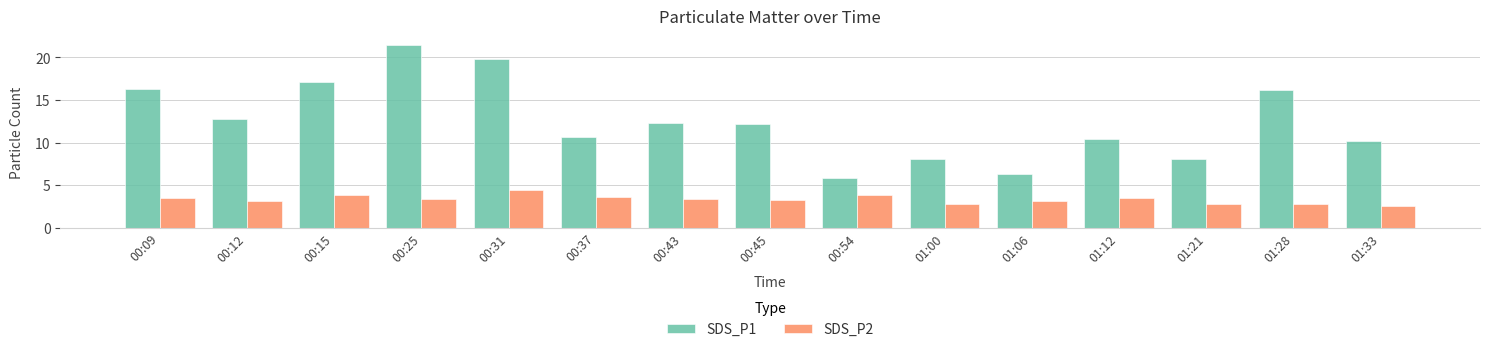

List the series in order of their peak value, highest first.

SDS_P1, SDS_P2